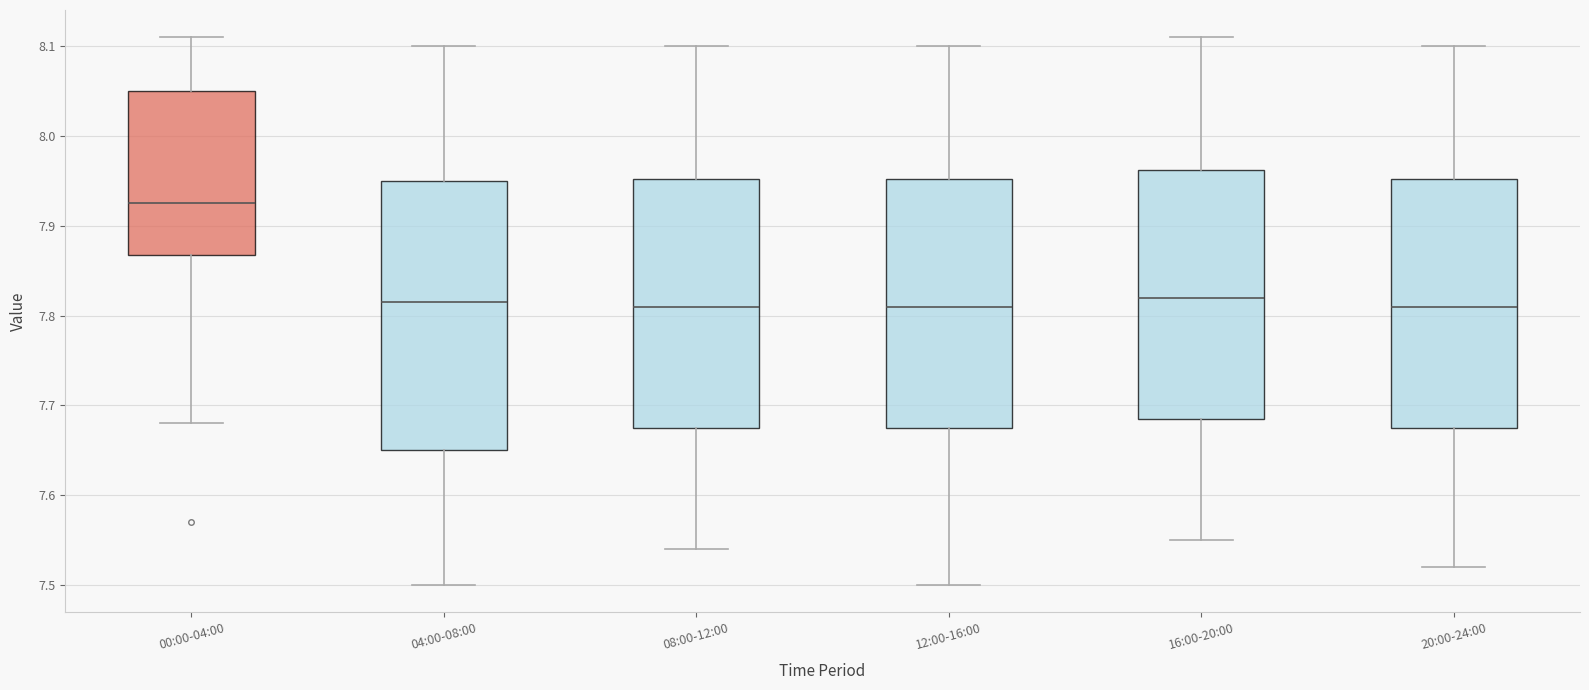

Which box has the highest median line?

00:00-04:00